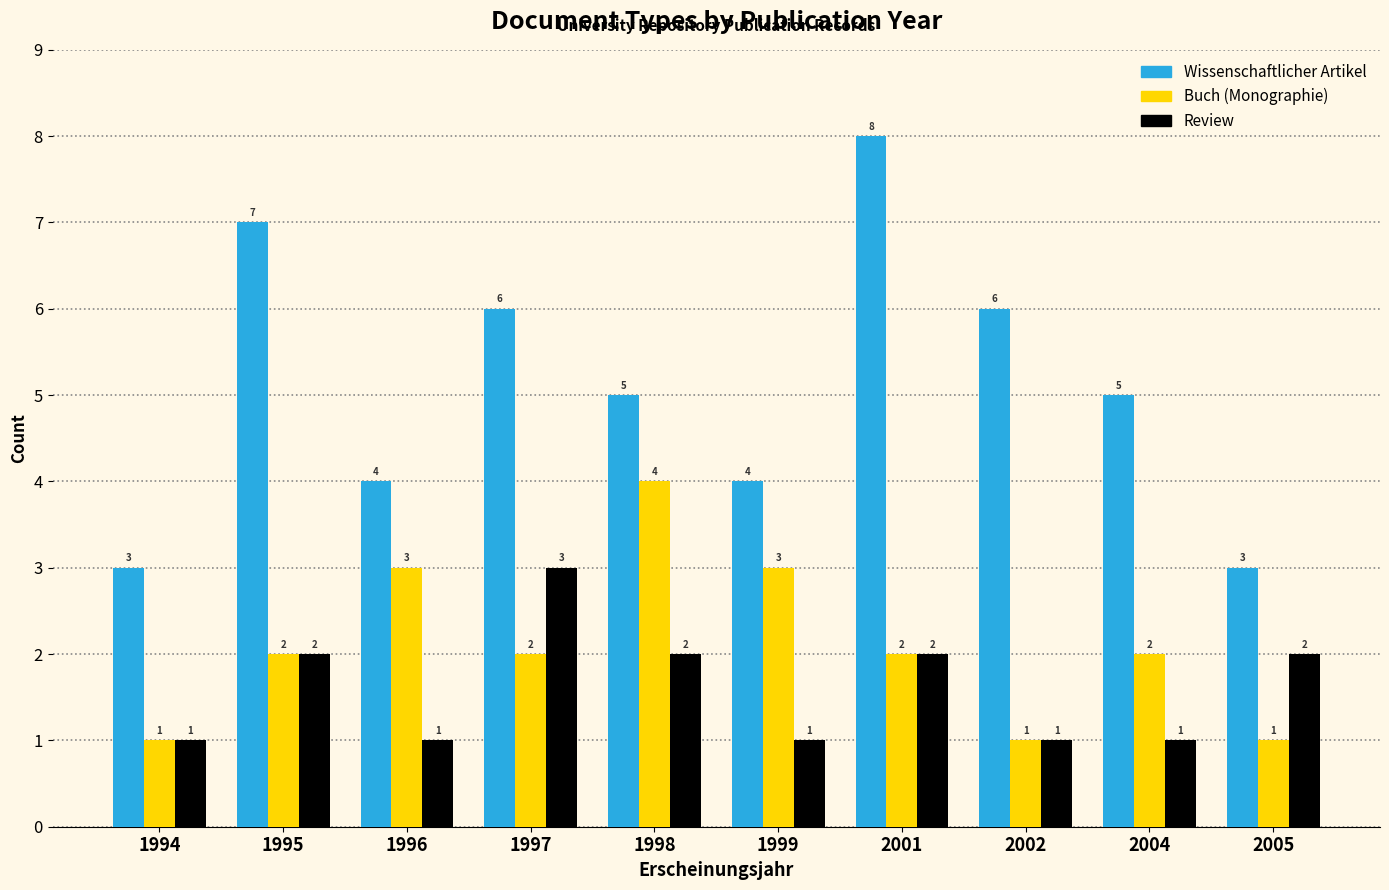

Reading left to right, list all the values displayed in this chart.

Wissenschaftlicher Artikel: 1994=3	1995=7	1996=4	1997=6	1998=5	1999=4	2001=8	2002=6	2004=5	2005=3
Buch (Monographie): 1994=1	1995=2	1996=3	1997=2	1998=4	1999=3	2001=2	2002=1	2004=2	2005=1
Review: 1994=1	1995=2	1996=1	1997=3	1998=2	1999=1	2001=2	2002=1	2004=1	2005=2